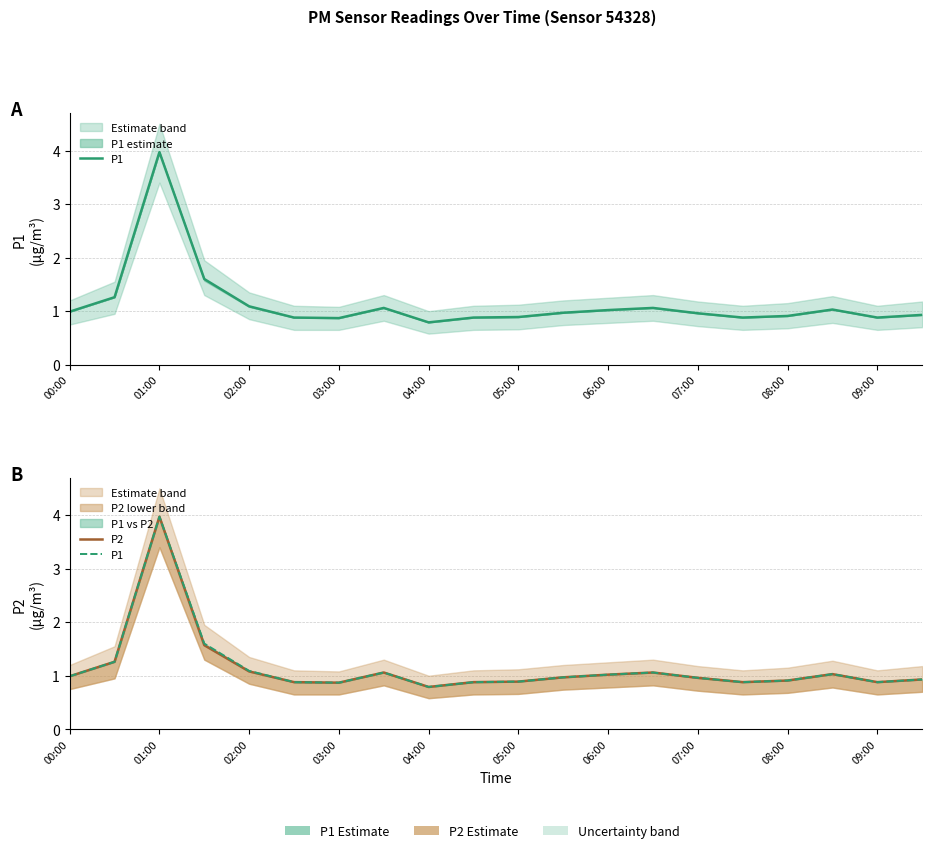

Which series has the largest range (max minus min)?

P1